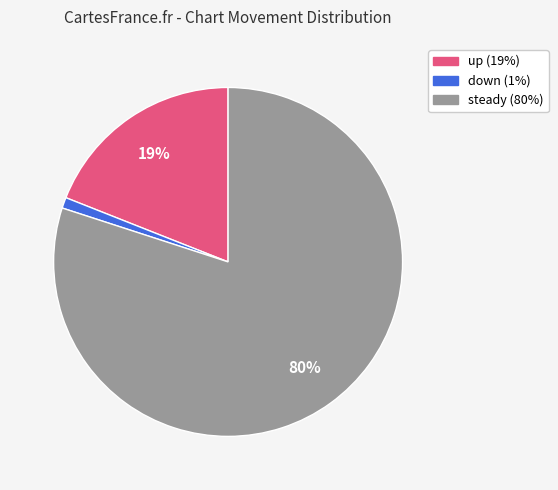

To the nearest percent, what is the difference between the largest and smallest slice percentages?

79%